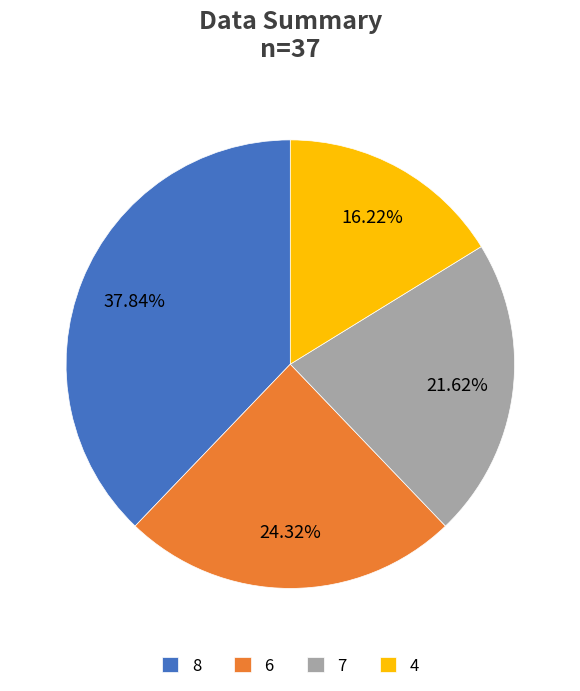

Combined, do 8 and 4 account for over 50%?

Yes